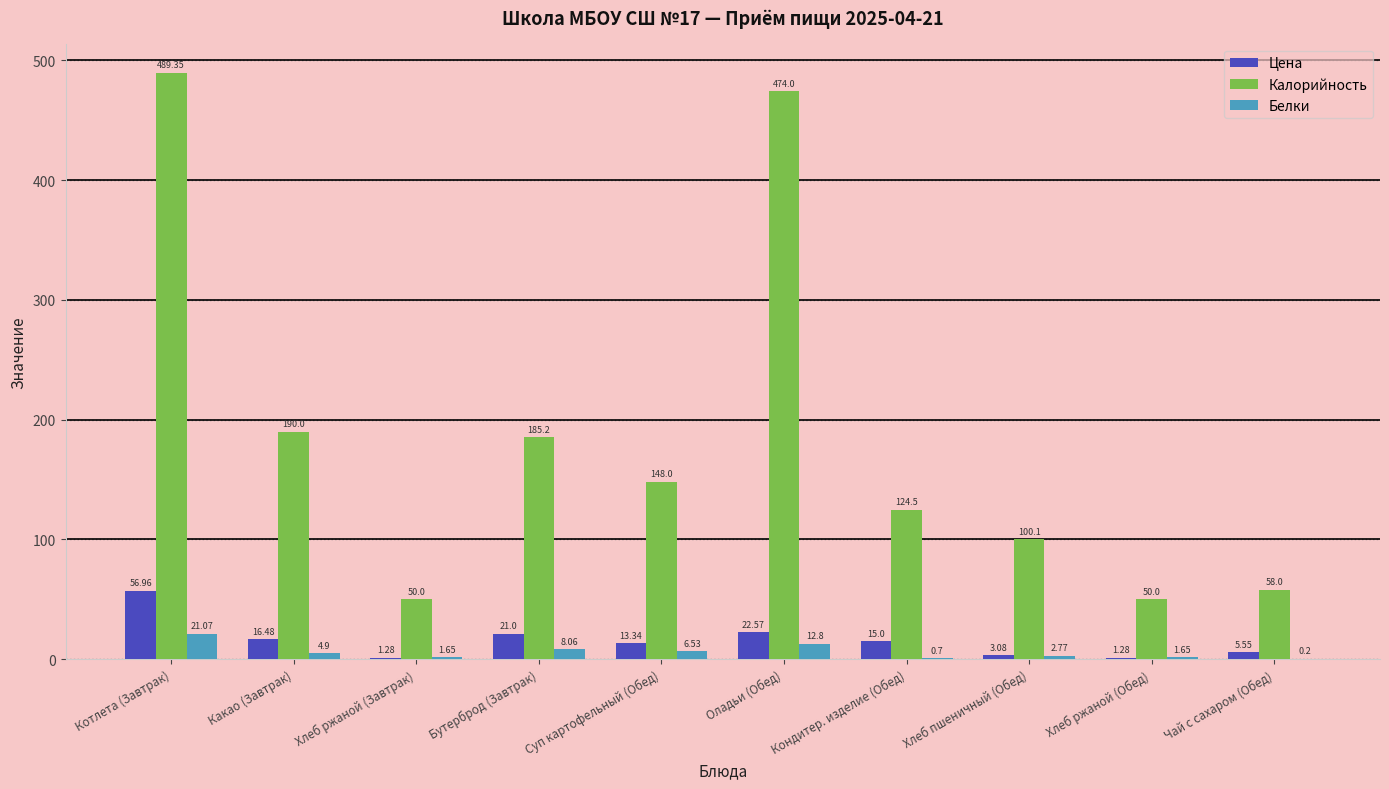

Which series has the widest spread of values?

Калорийность